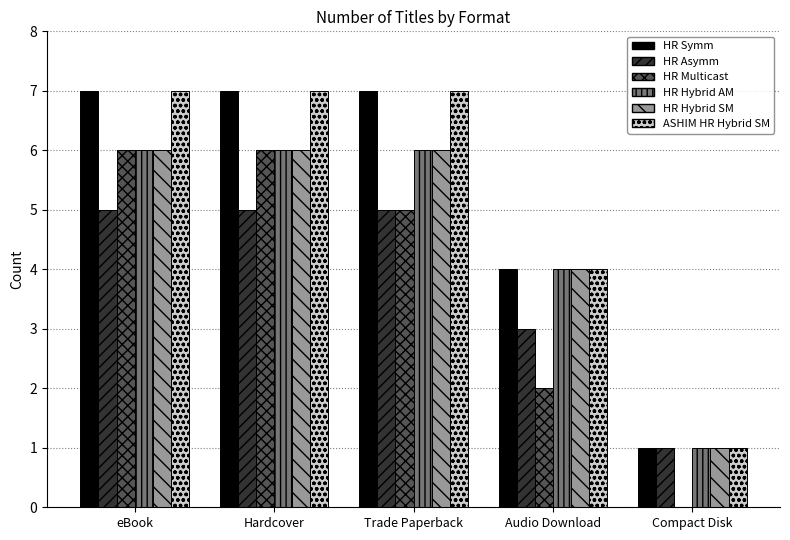

Is the value of HR Multicast at Audio Download greater than the value of HR Asymm at Compact Disk?

Yes